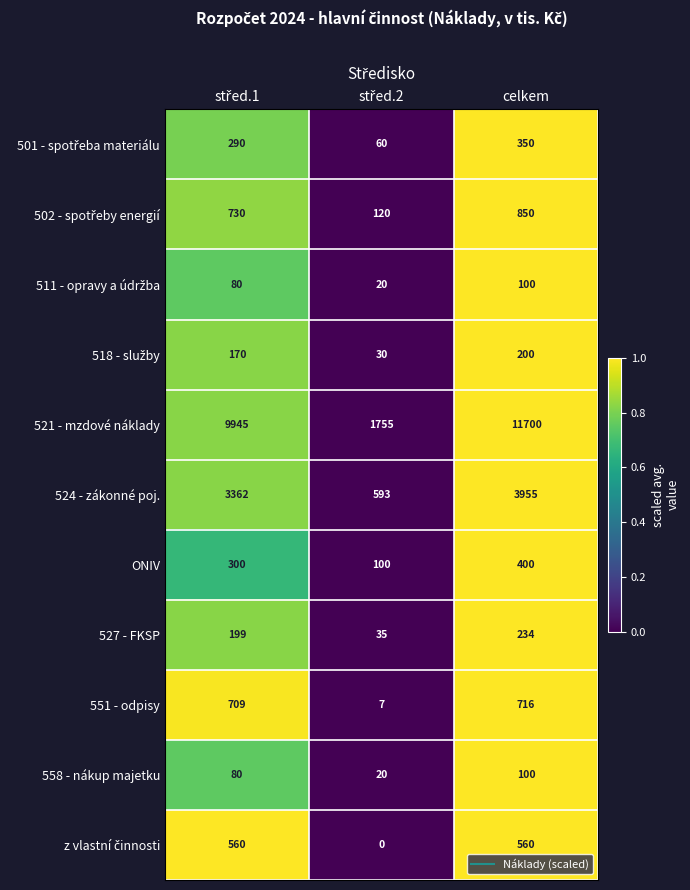

How many series are shown in this chart?

11